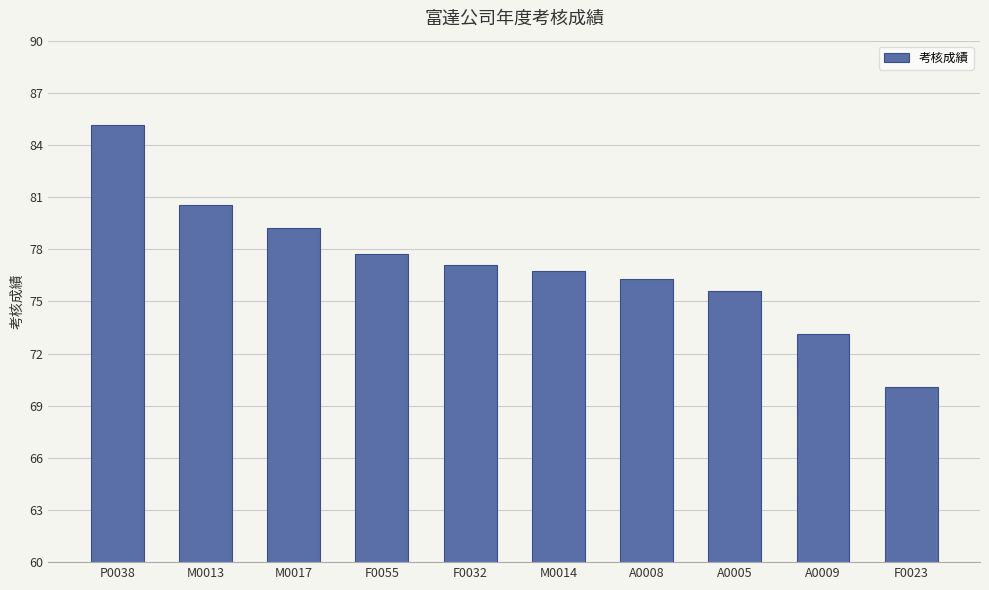

What is the difference between the maximum and minimum values?

15.1